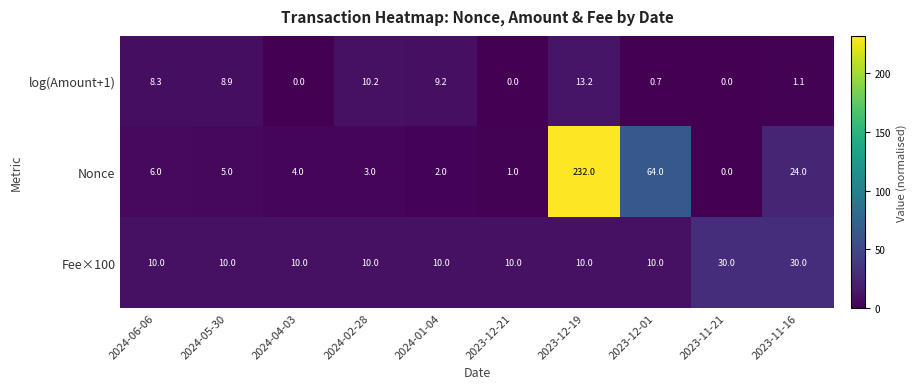

Which label corresponds to the largest value in the chart?

2023-12-19